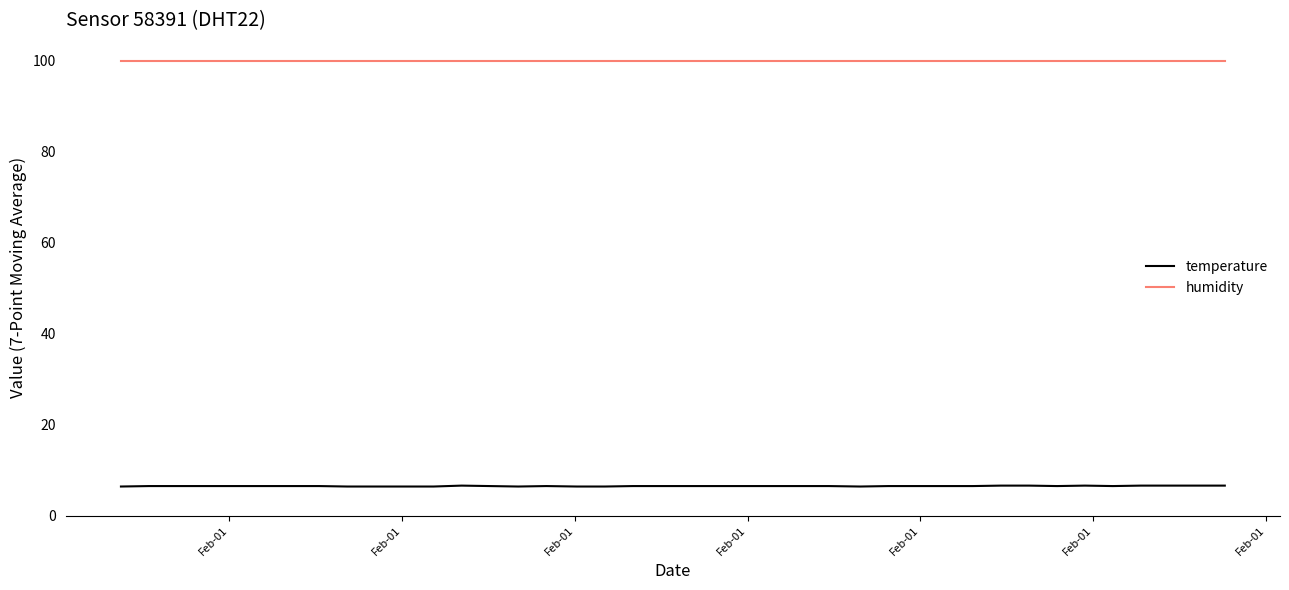

What is the average value of the temperature series?

6.5